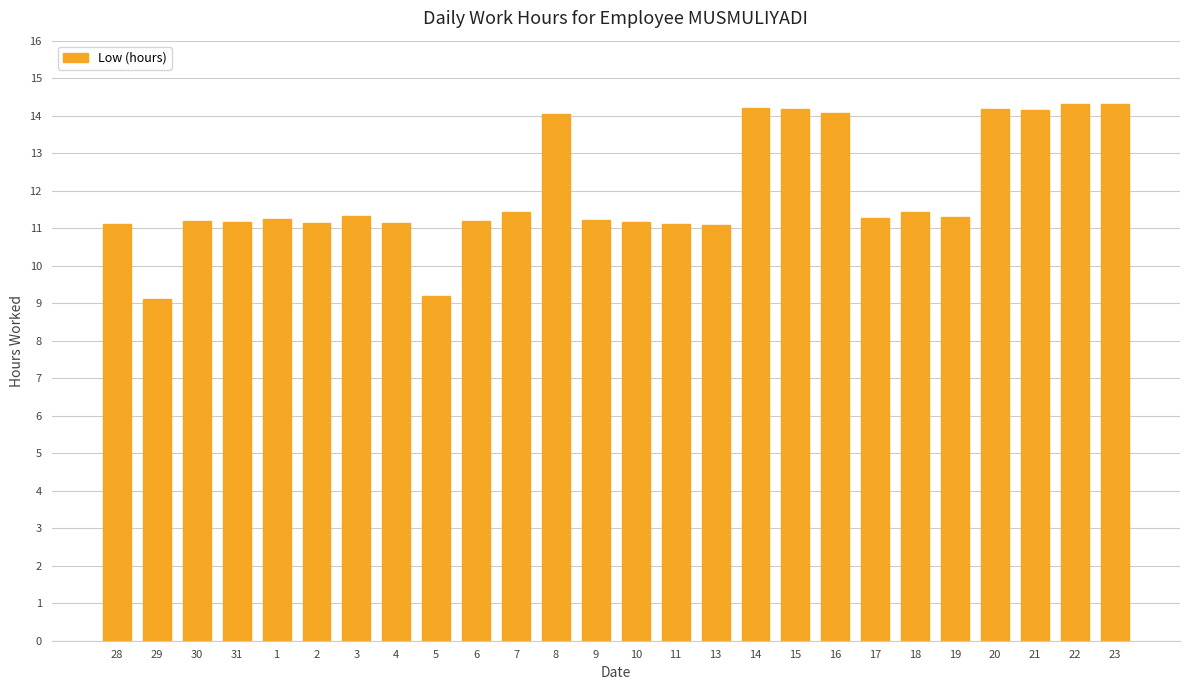

What is the value of the 3rd bar from the left?

11.2